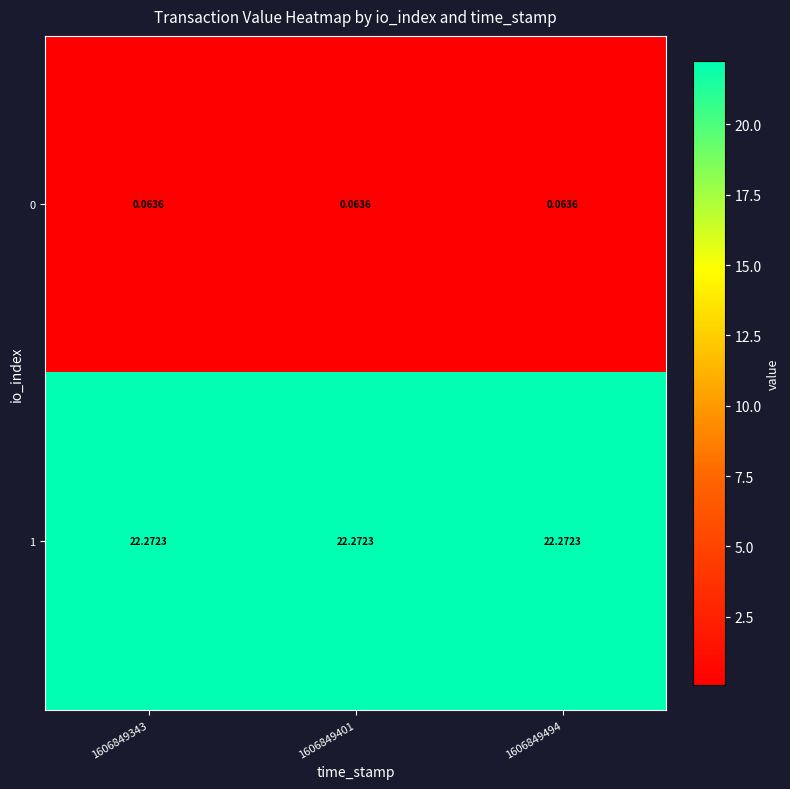

Is the value of 0 at 1606849401 greater than the value of 1 at 1606849494?

No